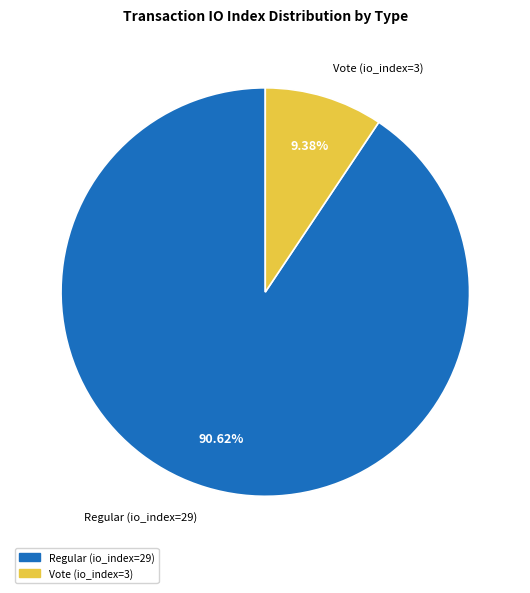

What percentage is NOT represented by Vote (io_index=3)?

90.6%